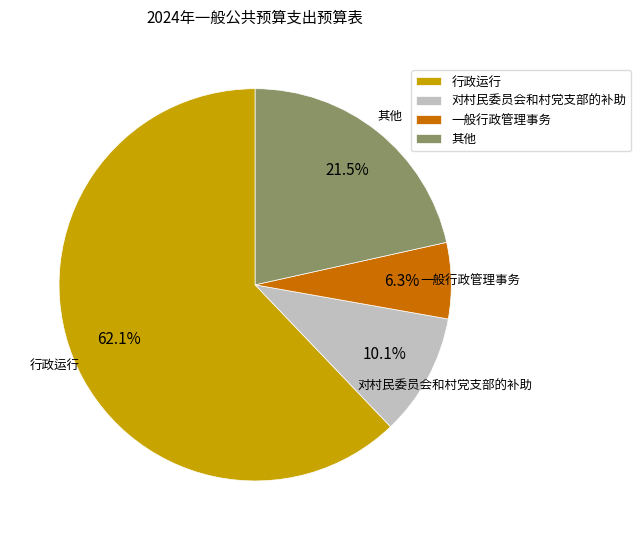

How many segments does this pie chart have?

4